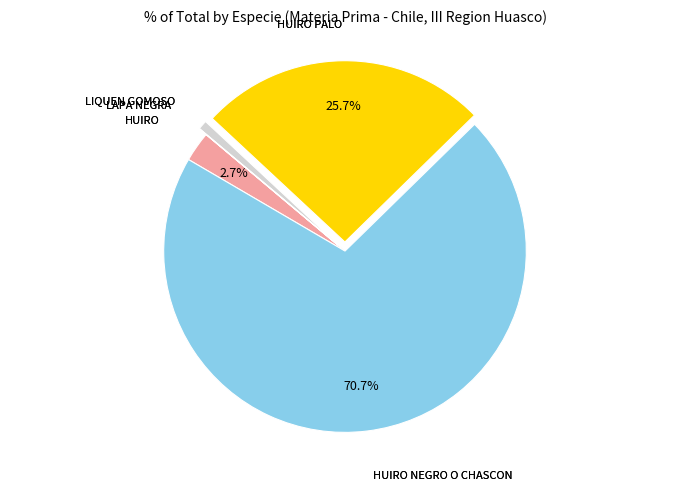

Which category has the biggest portion of the pie?

HUIRO NEGRO O CHASCON